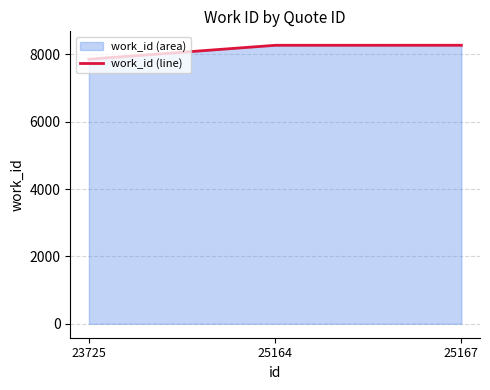

What is the difference between the values at 23725 and 25164?

413